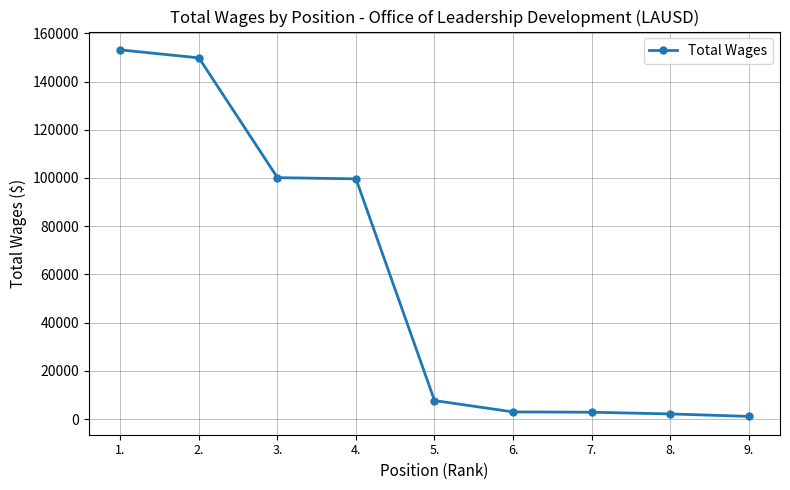

What is the sum of all values?

519660